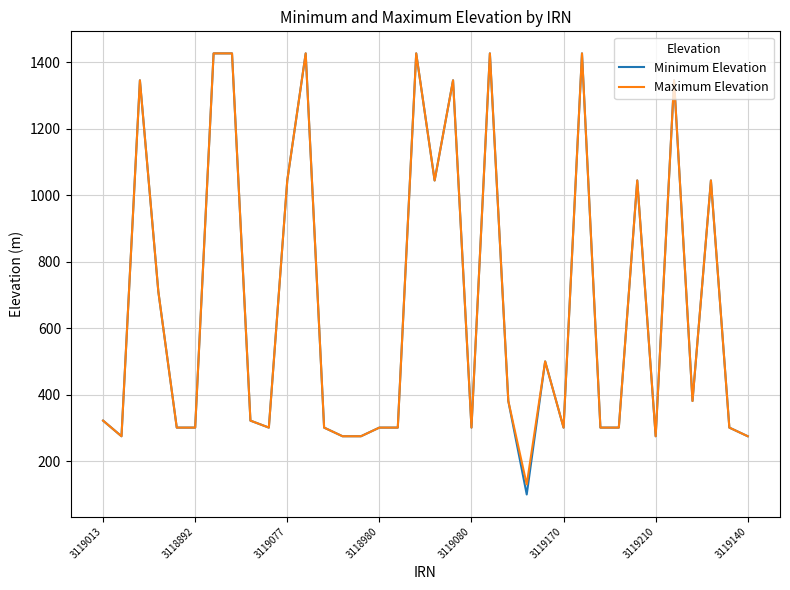

Which series has the largest range (max minus min)?

Minimum Elevation